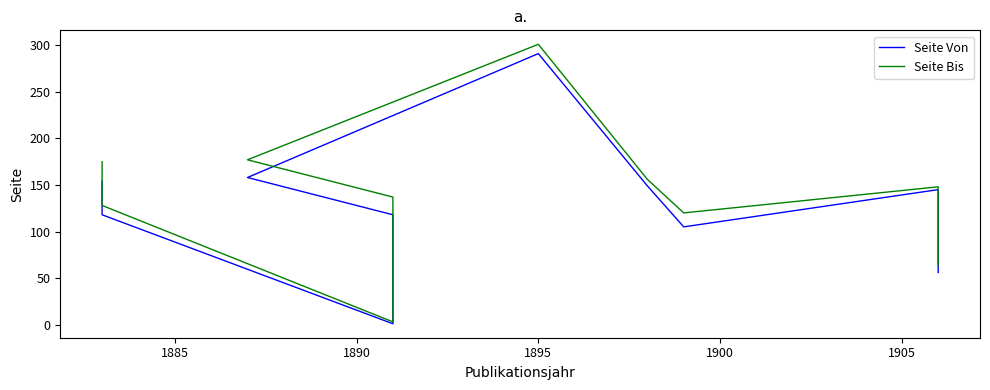

How many lines are shown in the chart?

2